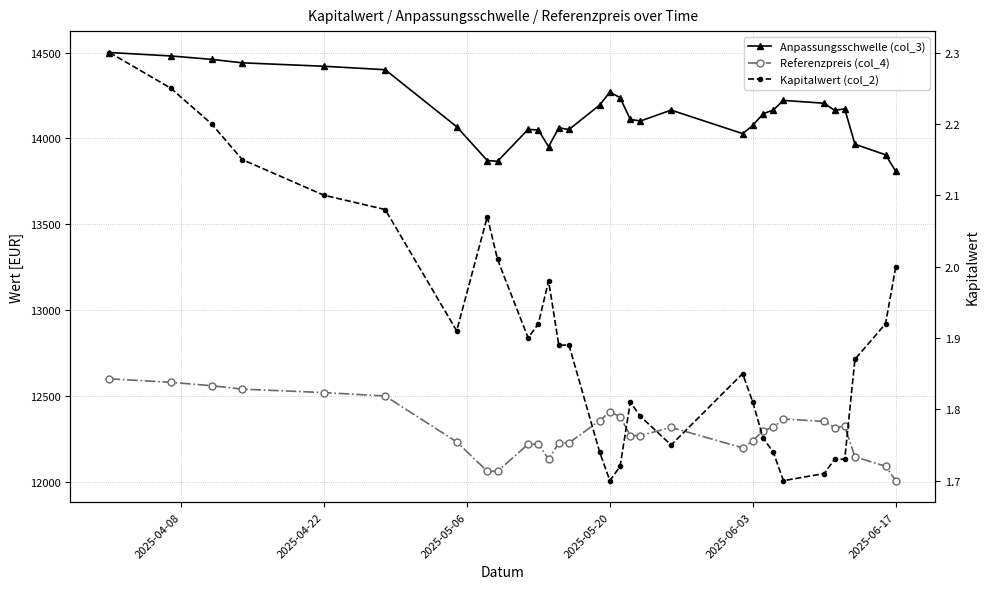

True or false: Anpassungsschwelle (col_3) and Referenzpreis (col_4) cross at least once.

False